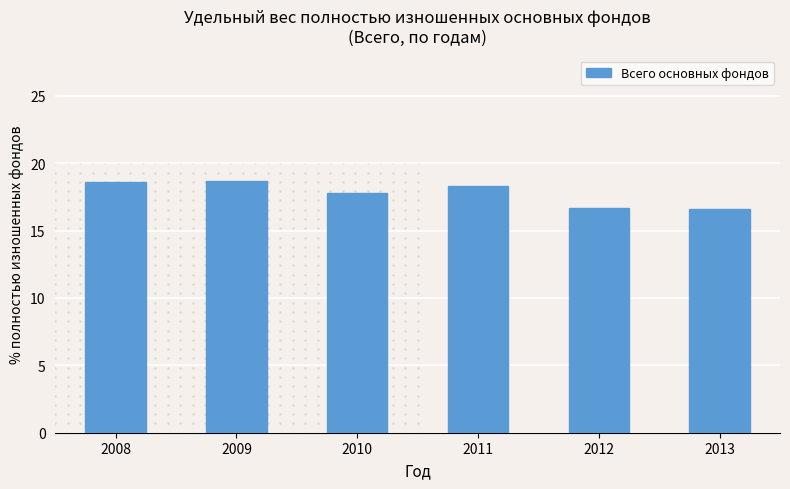

The chart shows a value of 16.6 at 2013. True or false?

True